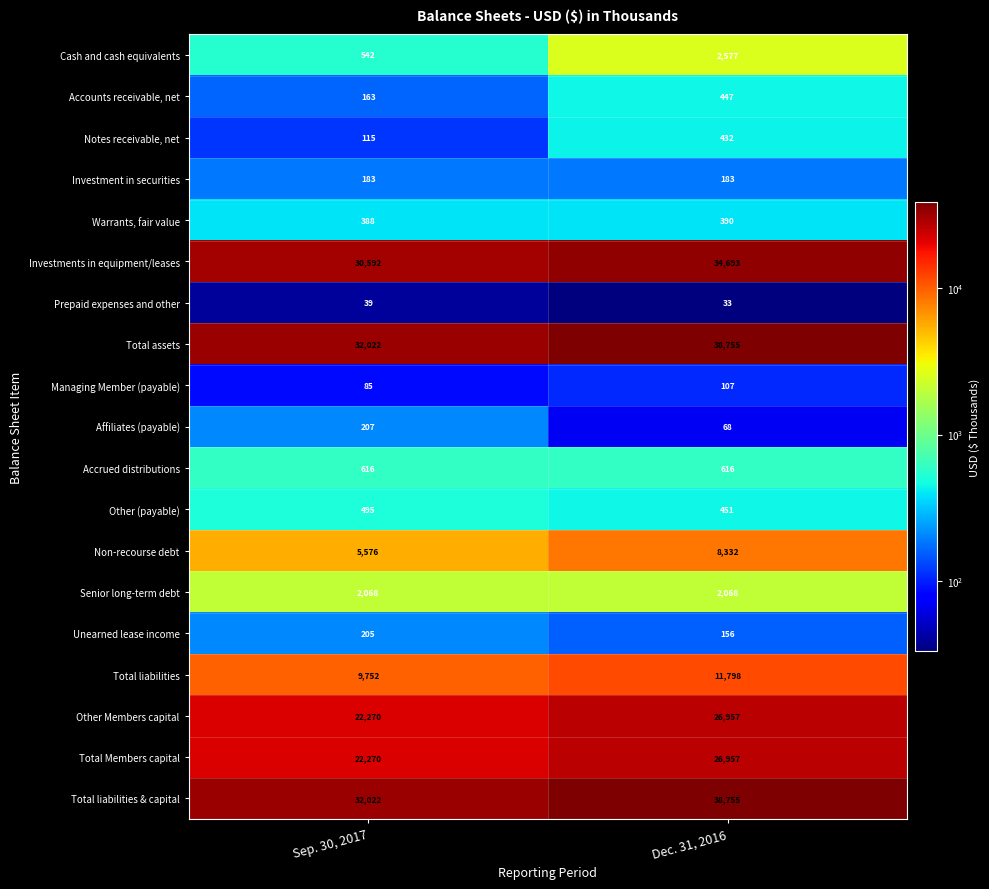

Which category has the lowest value across all series?

Dec. 31, 2016